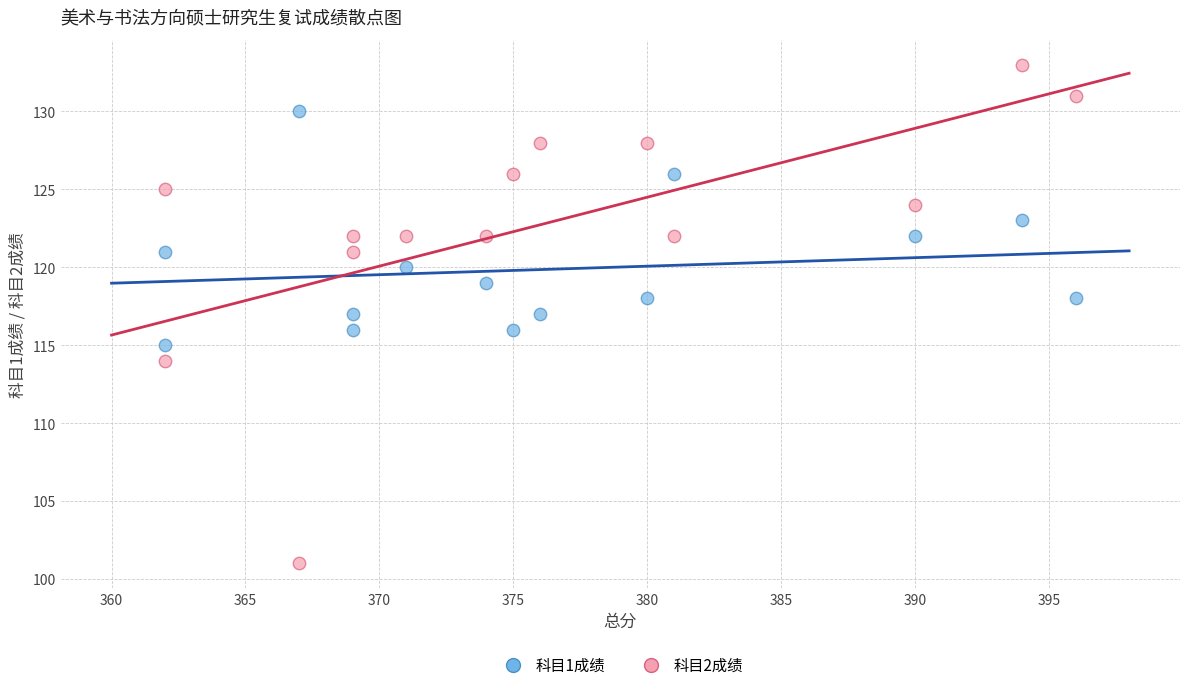

Which series reaches the minimum Y coordinate?

科目2成绩